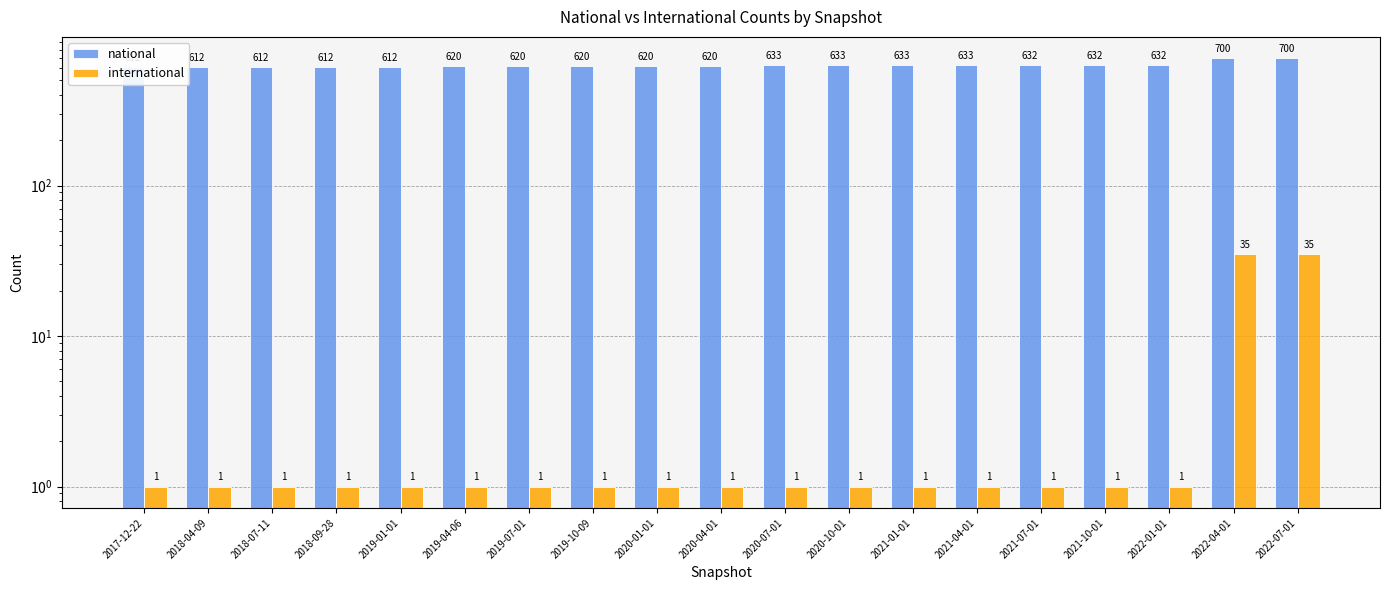

Is it true that national equals 990 at 2017-12-22?

False